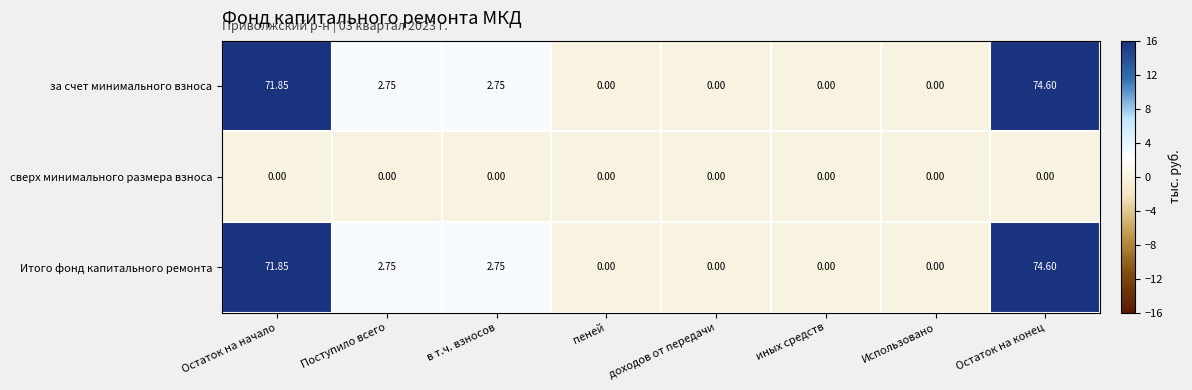

Where does the за счет минимального взноса series first go above 2?

Остаток на начало